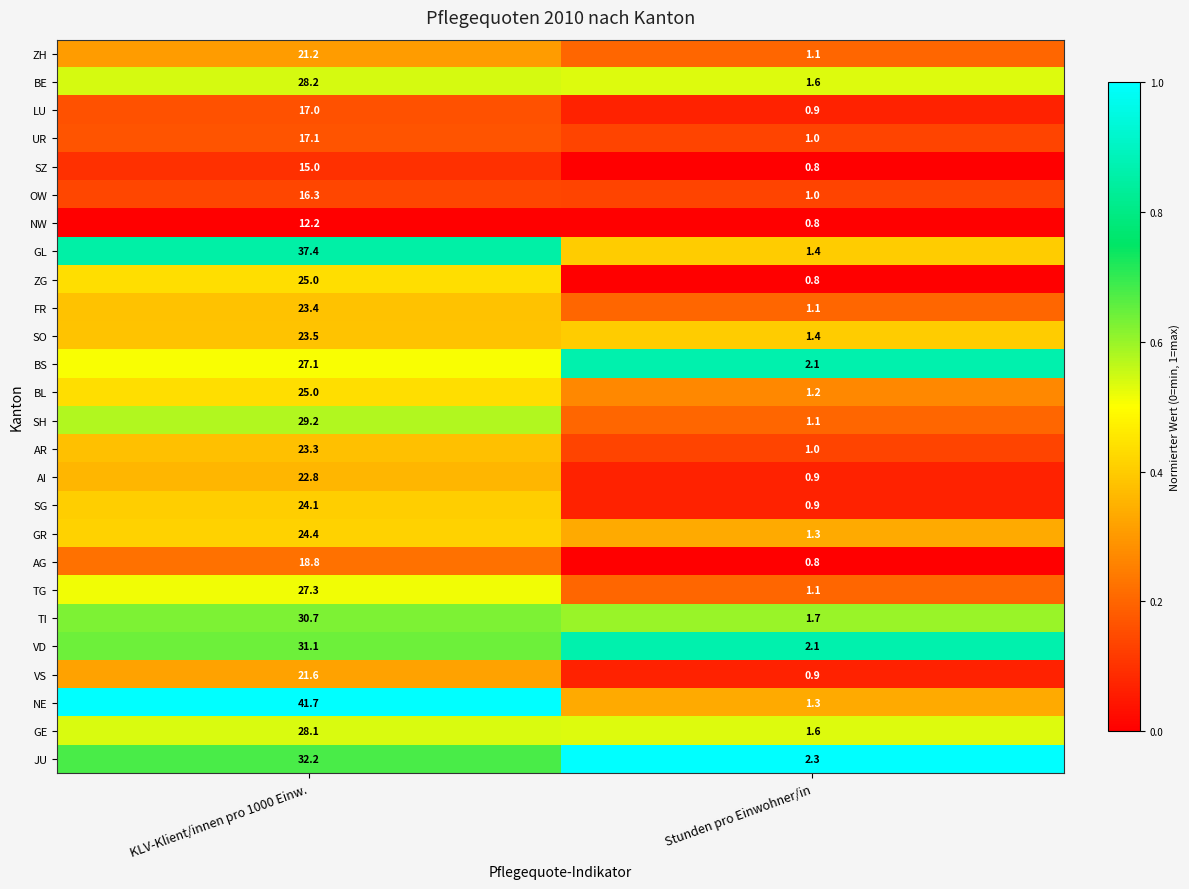

True or false: BE has a value of 28.2 at KLV-Klient/innen pro 1000 Einw..

True